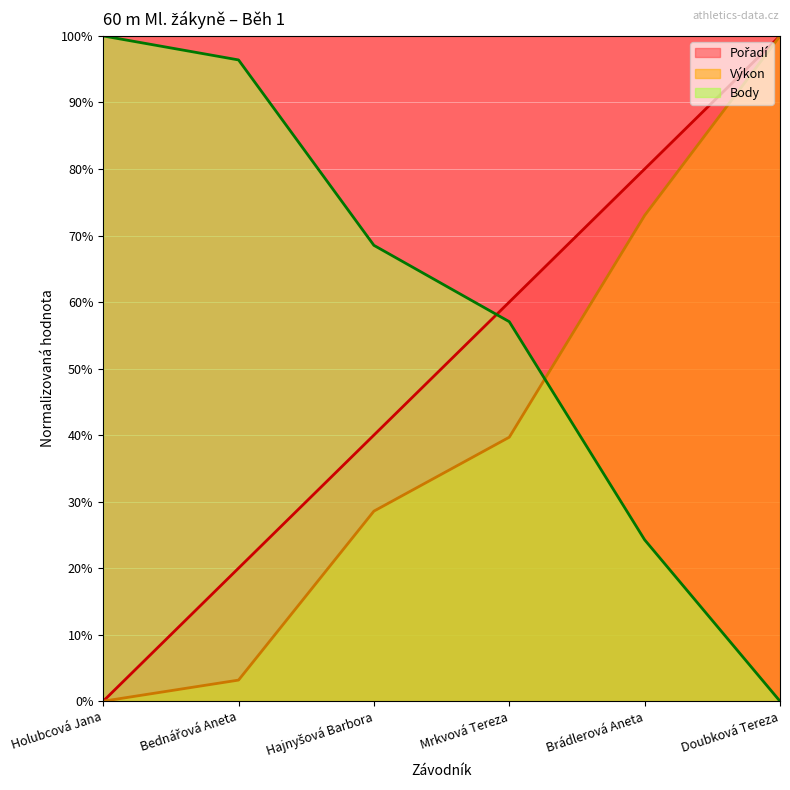

Reading left to right, transcribe all the data shown in this chart.

Pořadí: Holubcová Jana=0.0	Bednářová Aneta=20.0	Hajnyšová Barbora=40.0	Mrkvová Tereza=60.0	Brádlerová Aneta=80.0	Doubková Tereza=100.0
Výkon: Holubcová Jana=0.0	Bednářová Aneta=3.2	Hajnyšová Barbora=28.6	Mrkvová Tereza=39.7	Brádlerová Aneta=73.0	Doubková Tereza=100.0
Body: Holubcová Jana=100.0	Bednářová Aneta=96.4	Hajnyšová Barbora=68.5	Mrkvová Tereza=57.0	Brádlerová Aneta=24.3	Doubková Tereza=0.0